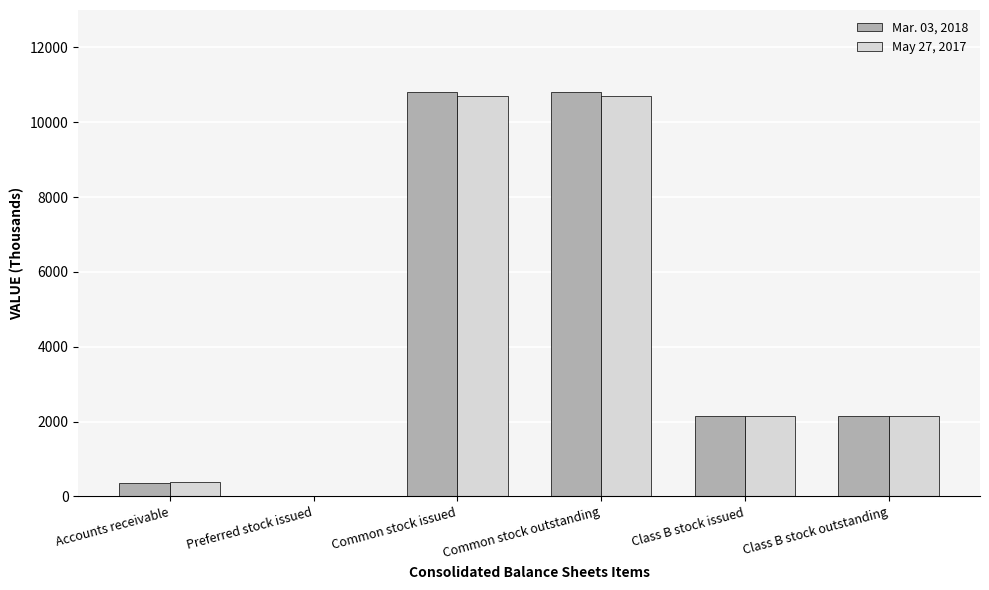

Reading left to right, extract all data points from this chart.

Mar. 03, 2018: 362	0	10796	10796	2137	2137
May 27, 2017: 398	0	10712	10712	2137	2137